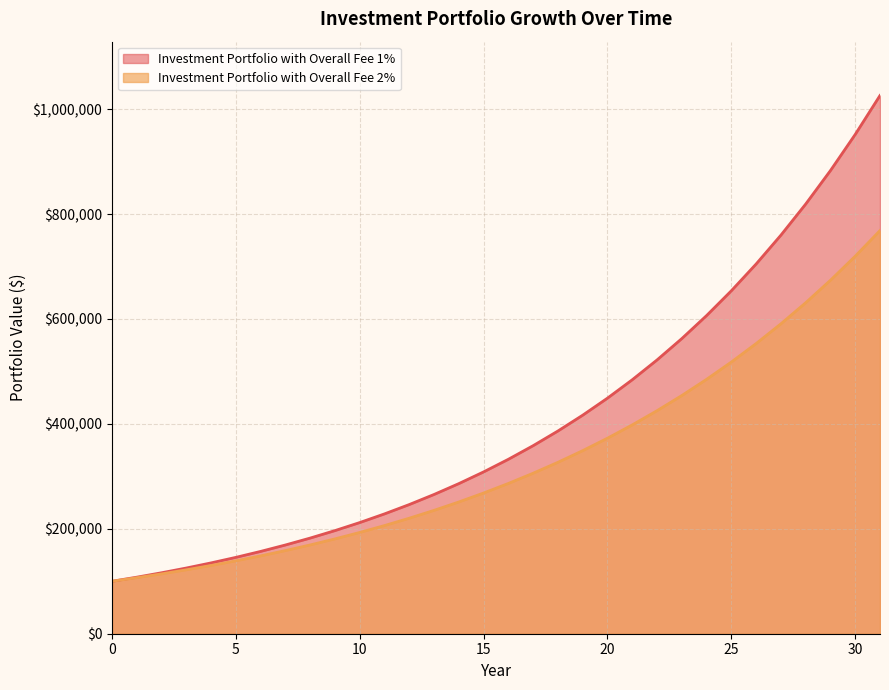

True or false: Investment Portfolio with Overall Fee 1% and Investment Portfolio with Overall Fee 2% cross at least once.

False